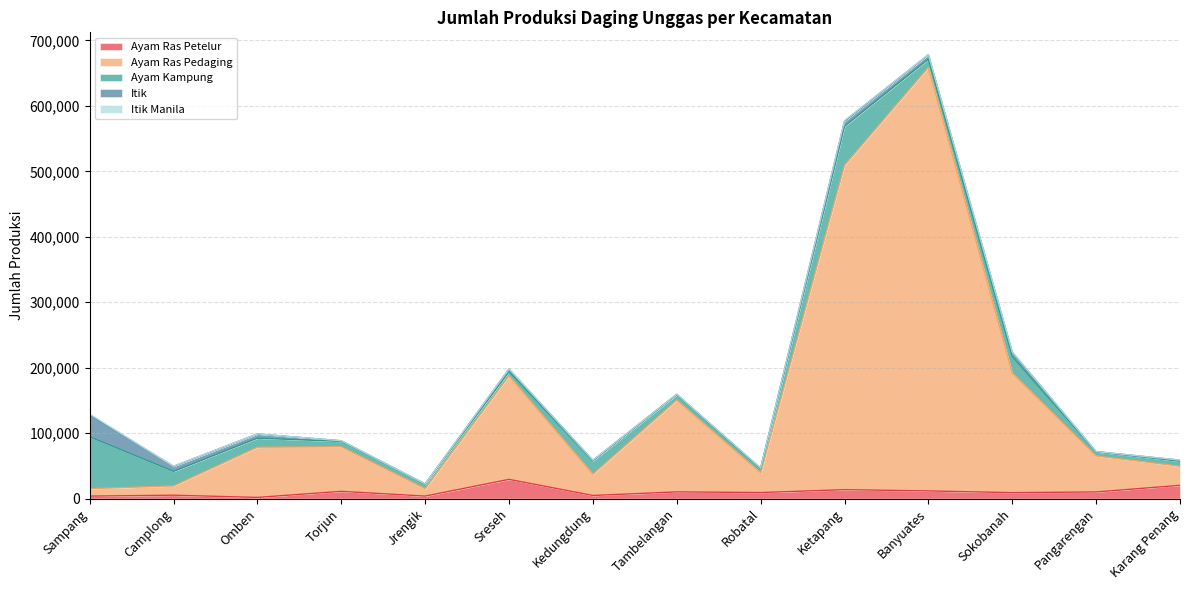

Reading right to left, transcribe all the data shown in this chart.

Ayam Ras Petelur: 20248	10146	9066	11730	13656	9222	10234	4764	29366	3804	11064	1800	5178	3788
Ayam Ras Pedaging: 29176	54986	182707	647019	495439	30099	140258	32474	158184	11350	68104	76647	14173	11356
Ayam Kampung: 7717	6169	25333	12604	59705	5987	8126	20500	6474	6829	8246	13880	22246	79140
Itik: 1540	444	6562	6600	7618	1161	660	697	3867	305	880	6331	7607	33440
Itik Manila: 138	88	336	418	990	99	108	303	194	111	65	171	275	1342